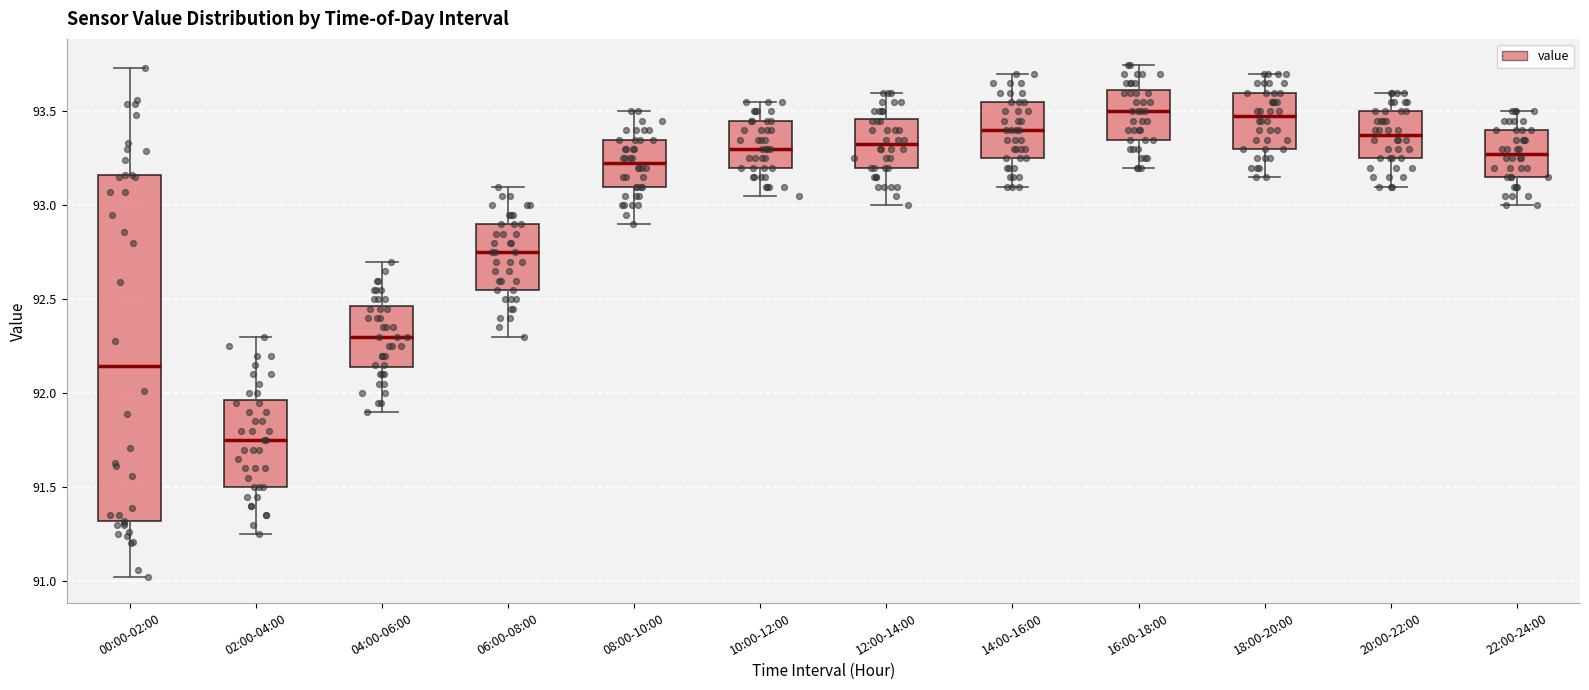

Where is the upper edge of the box for 08:00-10:00 on the y-axis? The values are not printed on the chart, so give them approximately, as read against the axis.

93.35